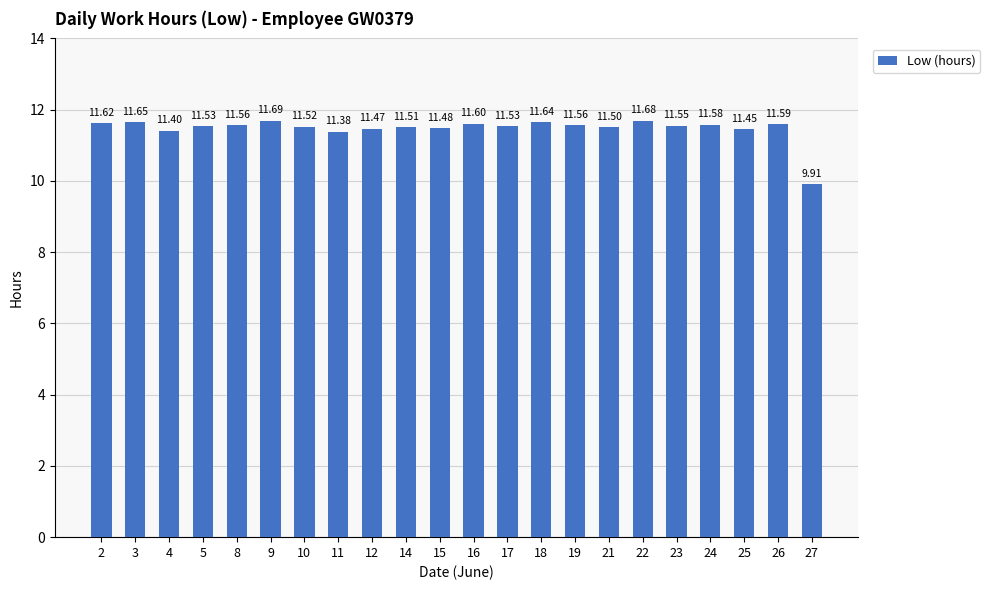

True or false: the data shows 2.8 at 27.

False